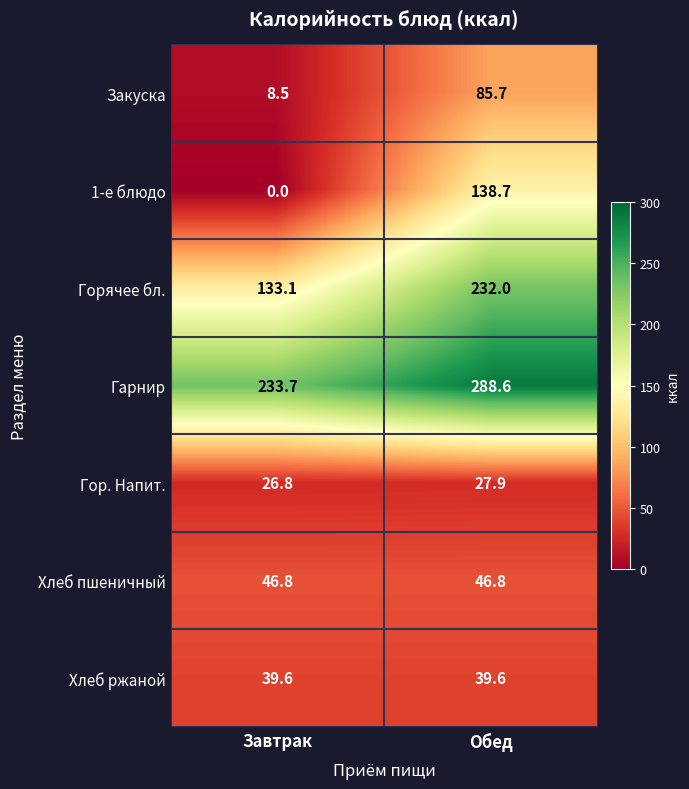

Reading left to right, what are all the values shown in this chart?

Закуска: Завтрак=8.5	Обед=85.7
1-е блюдо: Завтрак=0.0	Обед=138.7
Горячее бл.: Завтрак=133.1	Обед=232.0
Гарнир: Завтрак=233.7	Обед=288.6
Гор. Напит.: Завтрак=26.8	Обед=27.9
Хлеб пшеничный: Завтрак=46.8	Обед=46.8
Хлеб ржаной: Завтрак=39.6	Обед=39.6